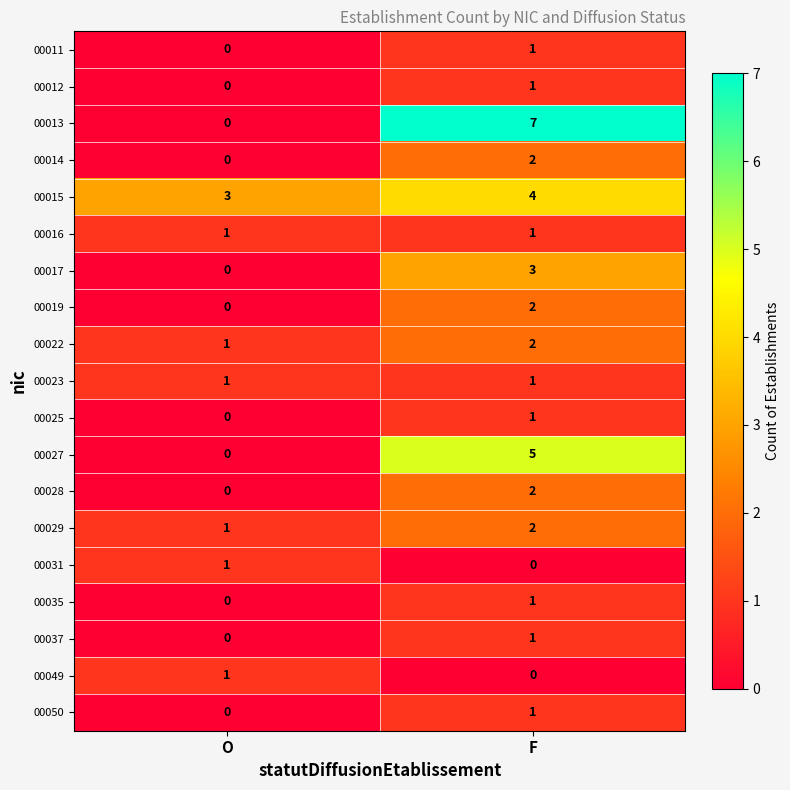

What is the sum of all 00027 values?

5